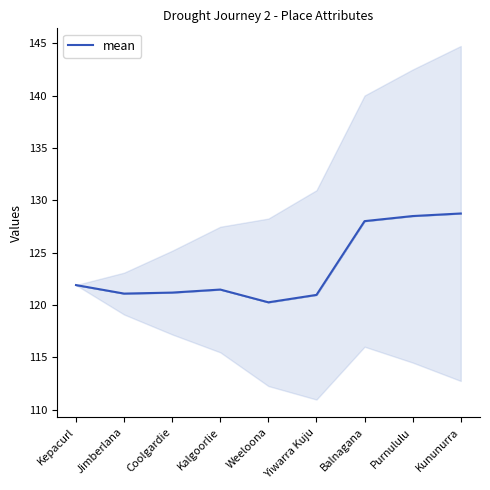

True or false: there are more than 1 points higher than both neighbors.

False